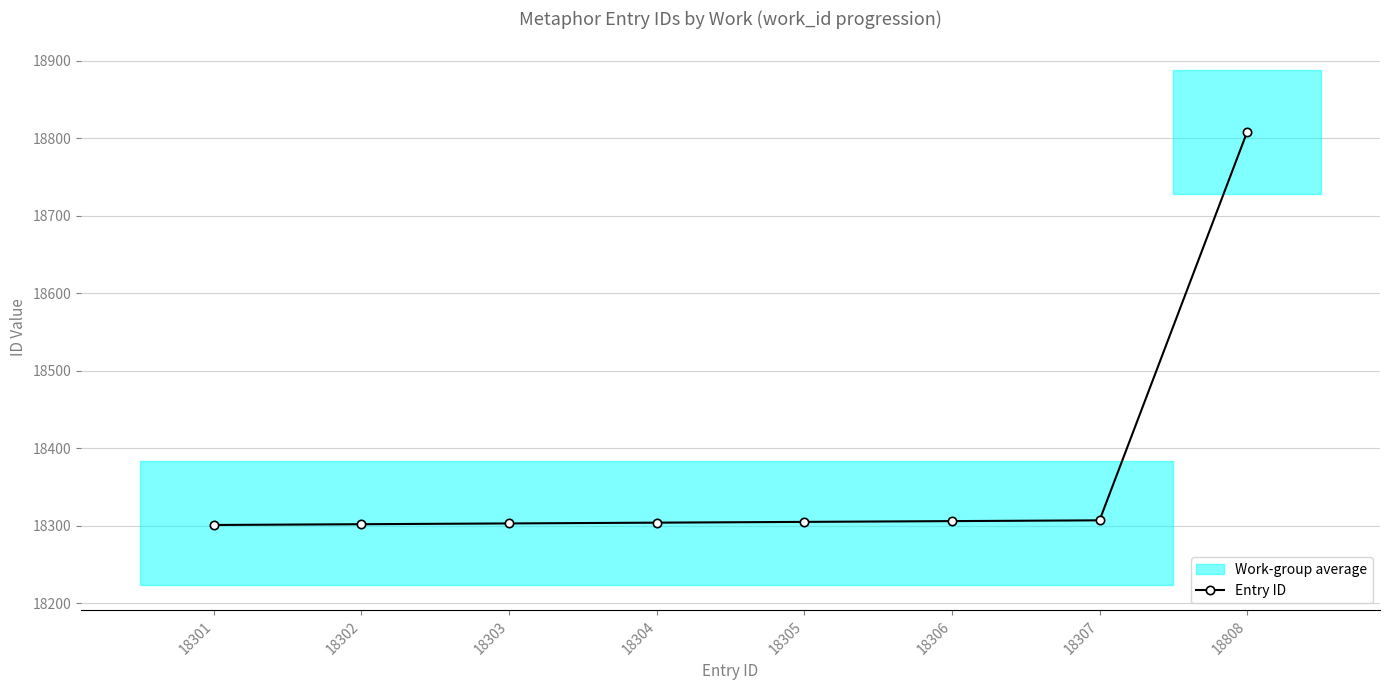

Reading left to right, extract all data points from this chart.

18301	18302	18303	18304	18305	18306	18307	18808